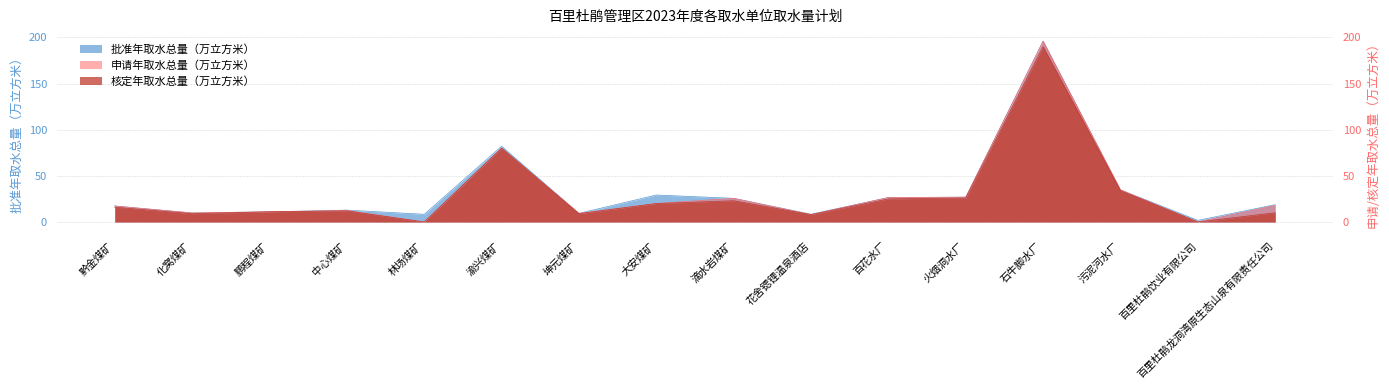

What is the value of the 批准年取水总量（万立方米） point at the 9th from the left?

25.6